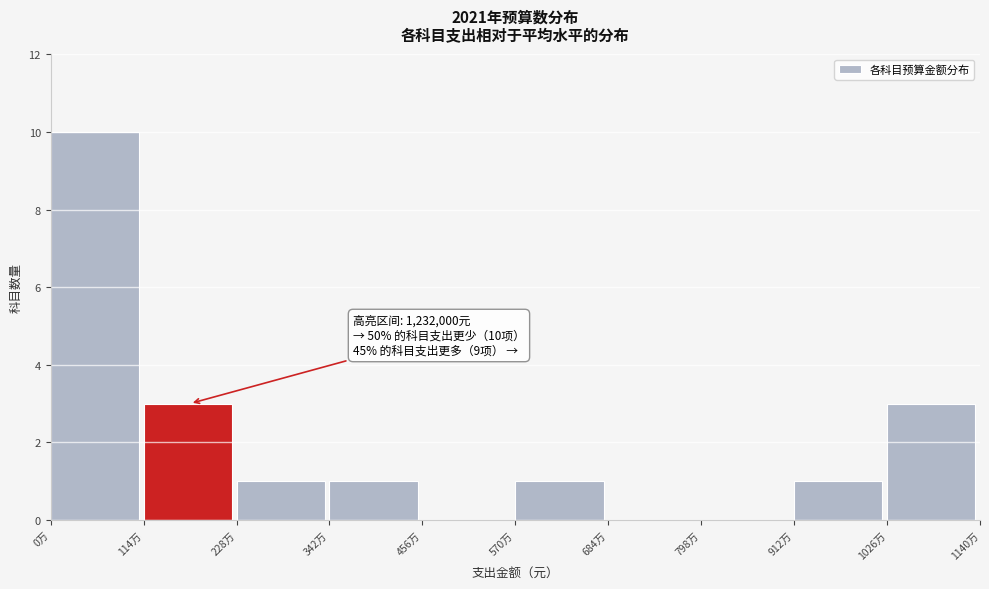

Reading right to left, extract all data points from this chart.

1026万=3	912万=1	798万=0	684万=0	570万=1	456万=0	342万=1	228万=1	114万=3	0万=10